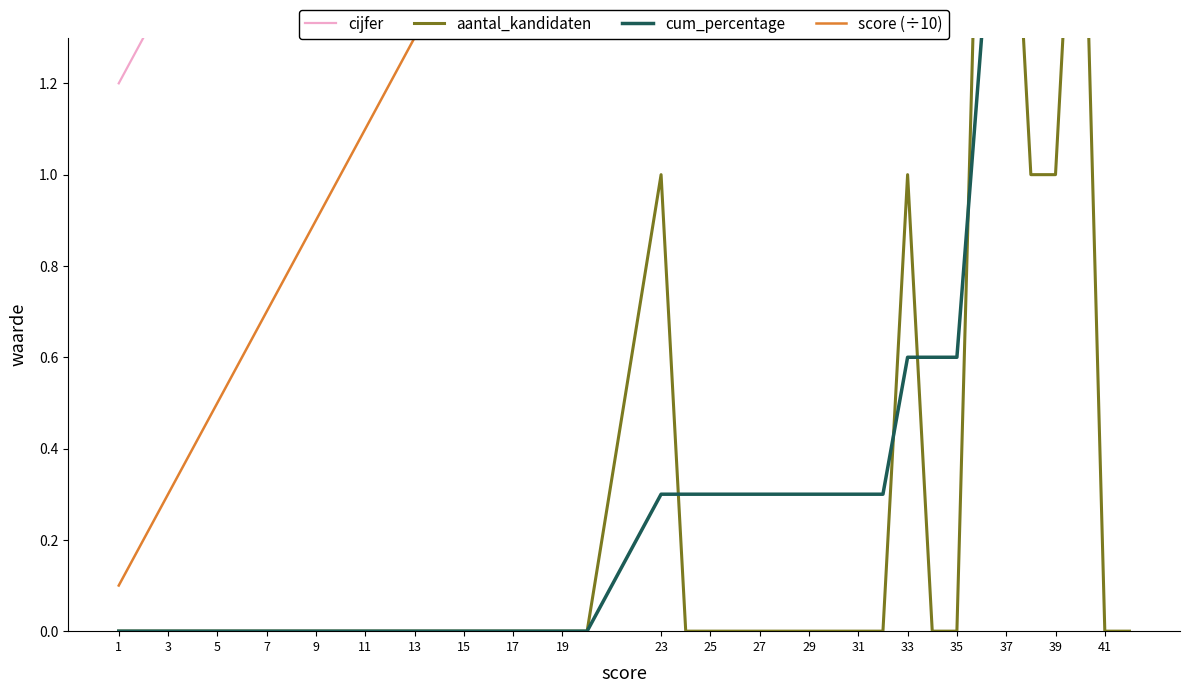

At which label does cijfer first exceed 3?

23